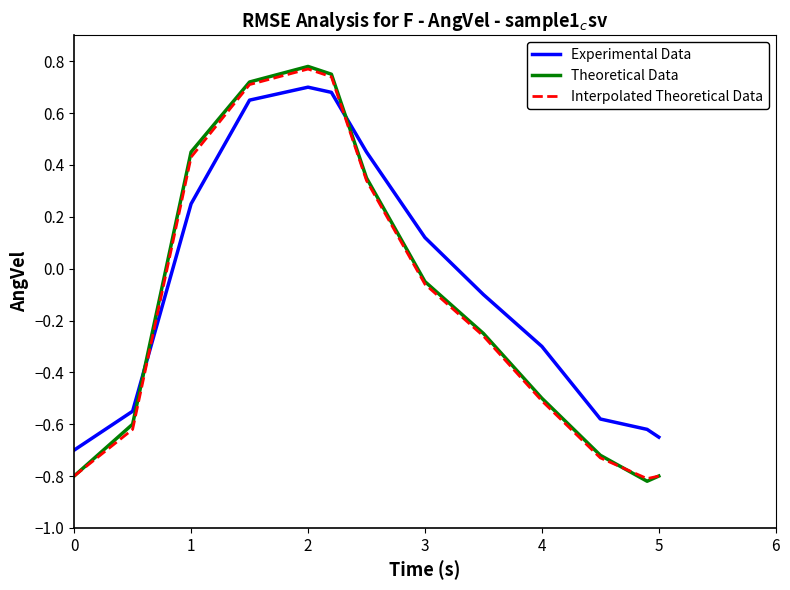

How many times do Interpolated Theoretical Data and Experimental Data cross each other?

2